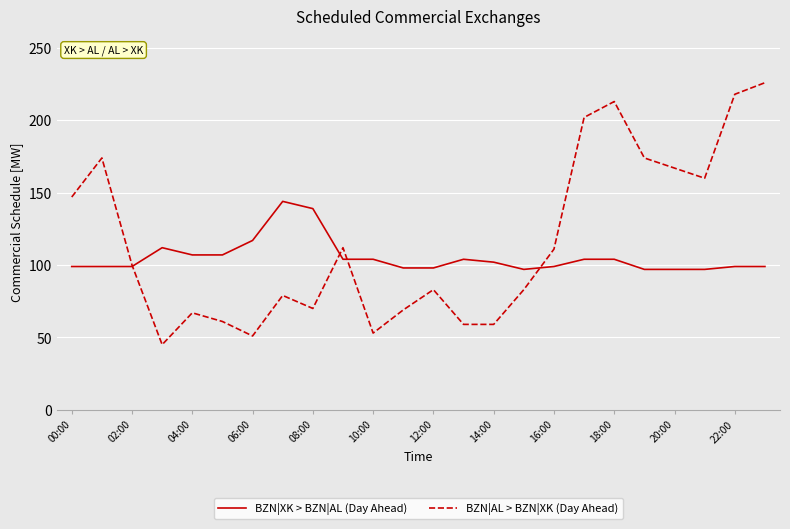

List the series in order of their overall mean, lowest first.

BZN|XK > BZN|AL (Day Ahead), BZN|AL > BZN|XK (Day Ahead)